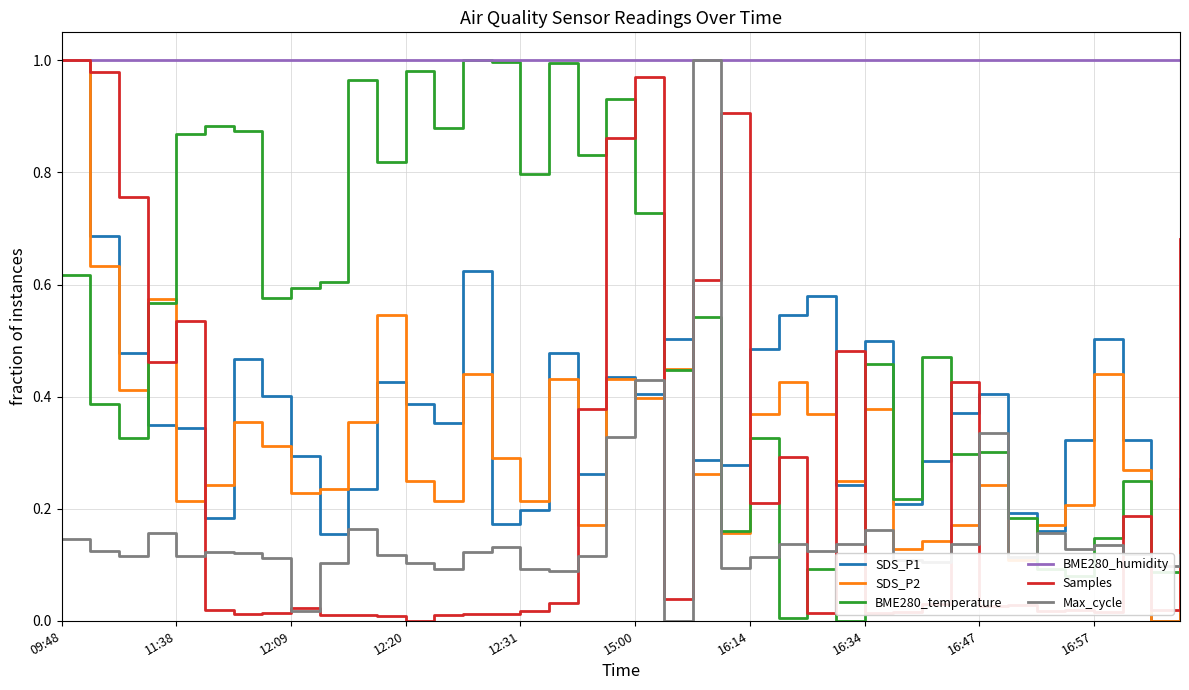

Which series has the largest total across all categories?

BME280_humidity